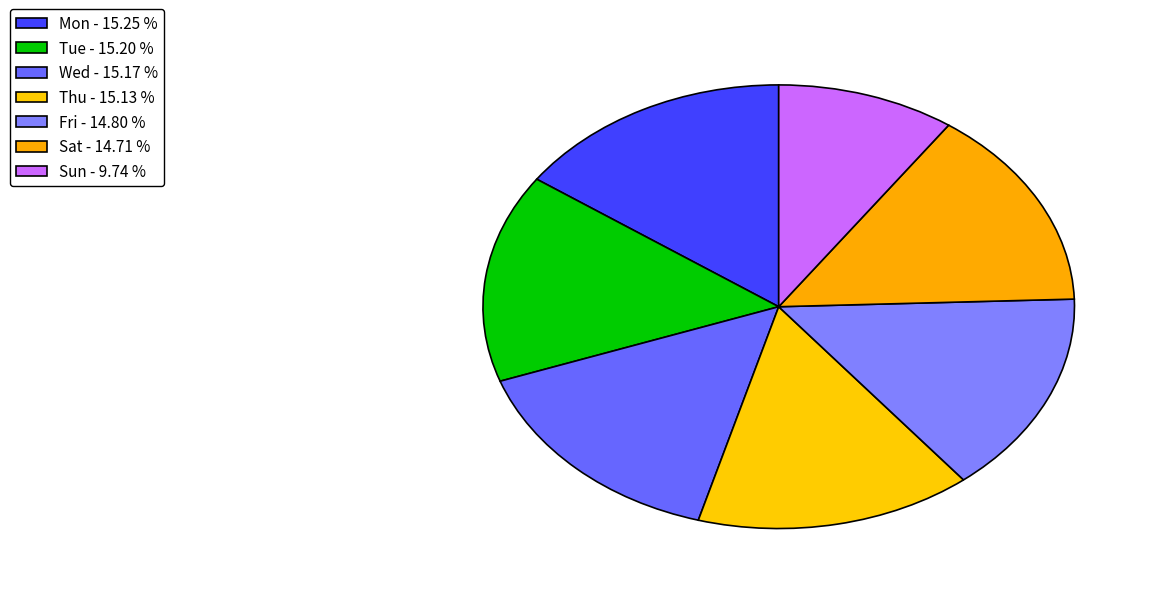

Which category has the biggest portion of the pie?

Mon